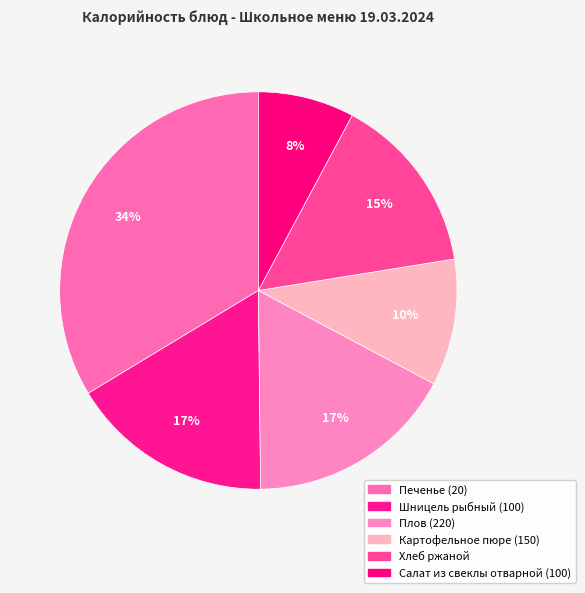

How many slices are in this pie chart?

6